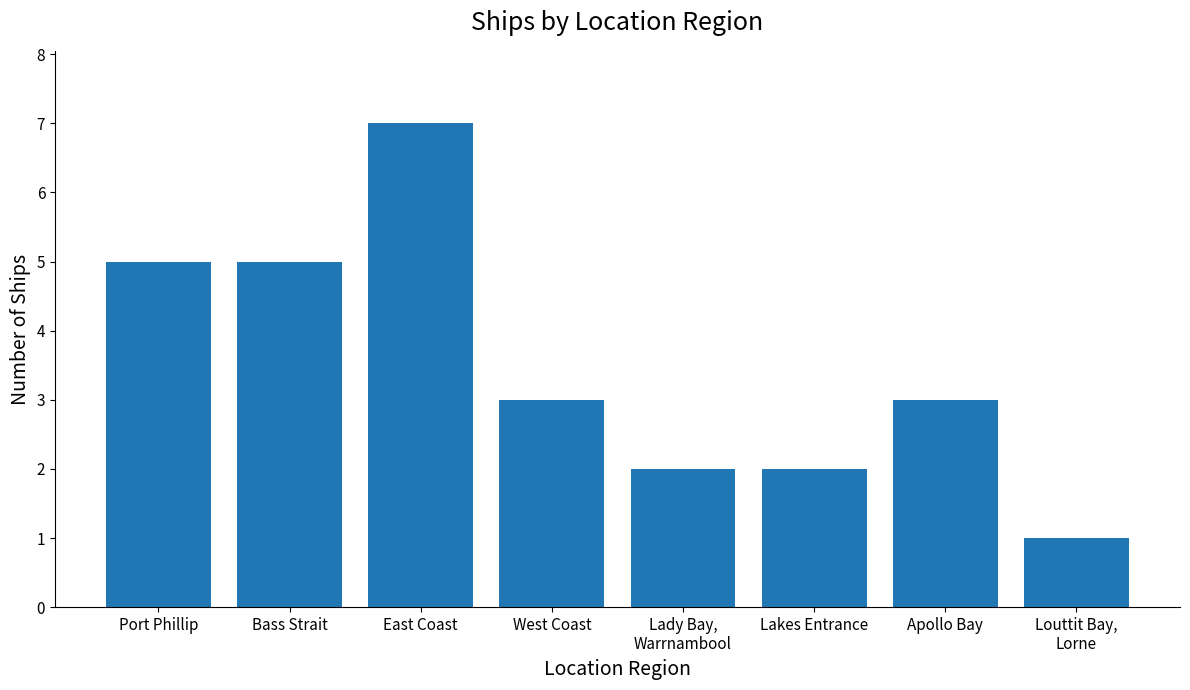

What is the minimum value shown in the chart?

1